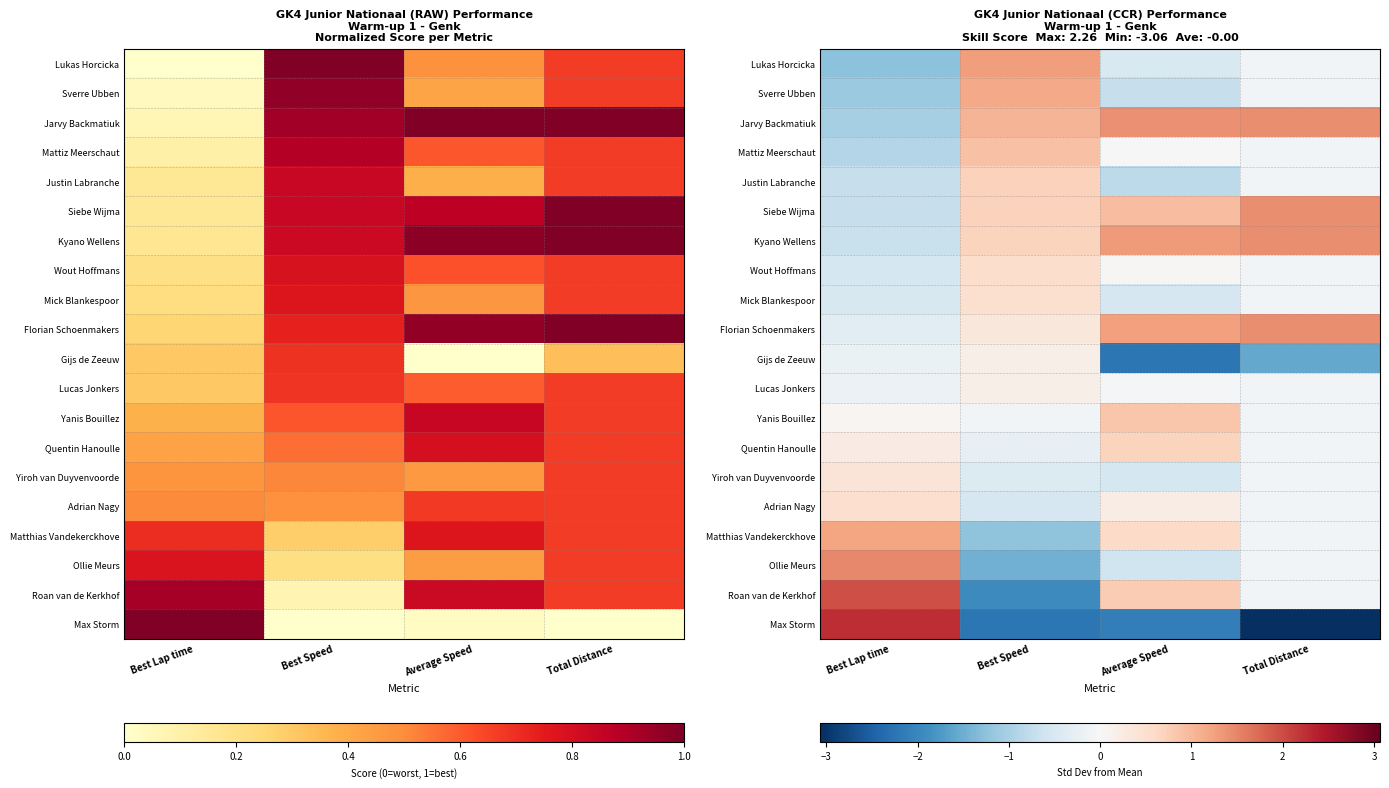

At Best Speed, list the series in order from smallest to largest.

Max Storm, Roan van de Kerkhof, Ollie Meurs, Matthias Vandekerckhove, Adrian Nagy, Yiroh van Duyvenvoorde, Quentin Hanoulle, Yanis Bouillez, Lucas Jonkers, Gijs de Zeeuw, Florian Schoenmakers, Mick Blankespoor, Wout Hoffmans, Kyano Wellens, Siebe Wijma, Justin Labranche, Mattiz Meerschaut, Jarvy Backmatiuk, Sverre Ubben, Lukas Horcicka